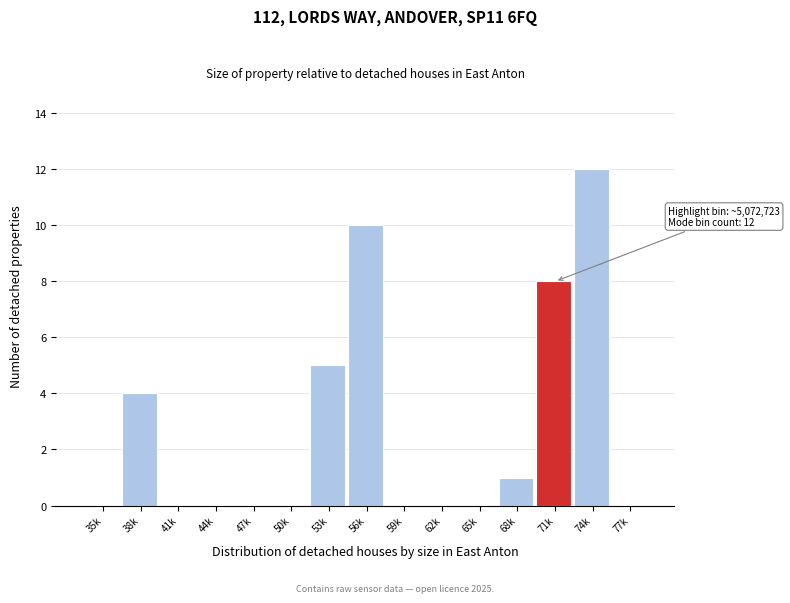

Reading left to right, what are all the values shown in this chart?

35k=0	38k=4	41k=0	44k=0	47k=0	50k=0	53k=5	56k=10	59k=0	62k=0	65k=0	68k=1	71k=8	74k=12	77k=0